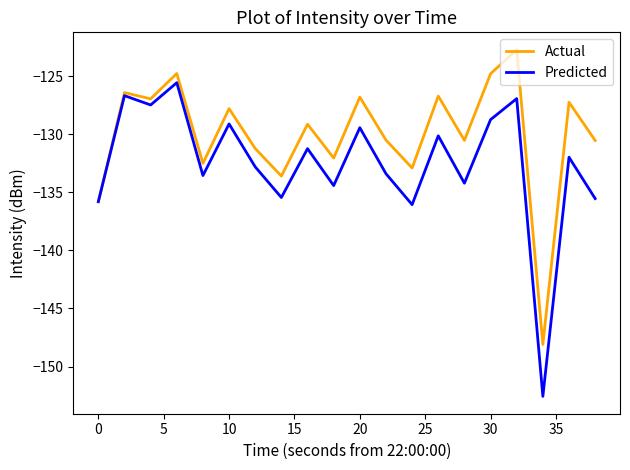

What is the maximum value shown in the chart?

-122.7